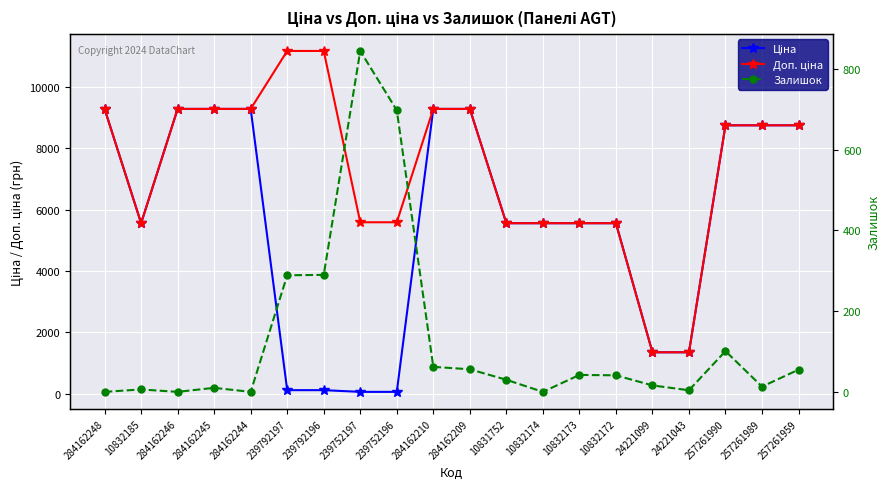

In Ціна, how many points are lower than both neighbors (excluding endpoints)?

1